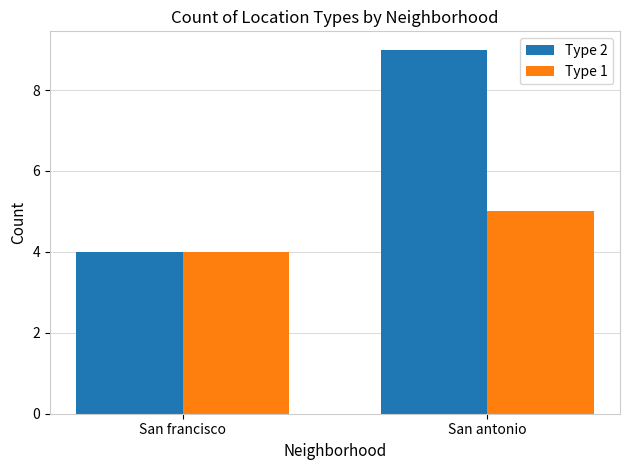

What are all the series names shown in the legend?

Type 2, Type 1